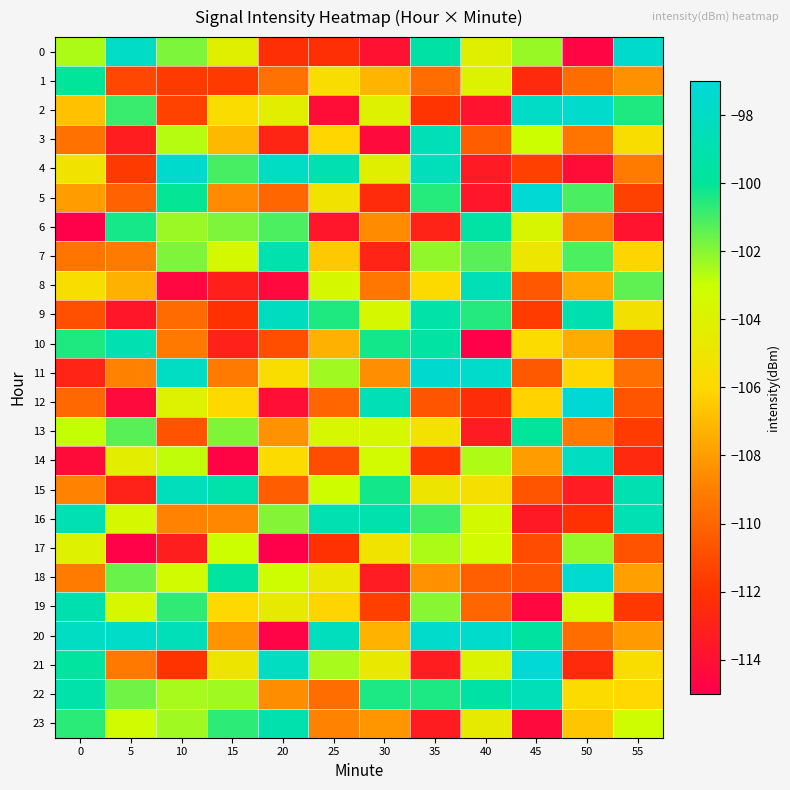

Reading left to right, list all the values displayed in this chart.

0: 0=-102.6	5=-97.9	10=-101.8	15=-104.2	20=-112.2	25=-112.2	30=-114.0	35=-99.4	40=-104.2	45=-102.3	50=-114.6	55=-97.5
1: 0=-100.0	5=-111.2	10=-111.7	15=-111.7	20=-109.5	25=-105.6	30=-107.2	35=-109.8	40=-104.0	45=-112.5	50=-109.7	55=-108.4
2: 0=-106.8	5=-100.9	10=-111.4	15=-105.7	20=-104.3	25=-114.2	30=-104.1	35=-111.9	40=-113.8	45=-97.9	50=-97.6	55=-100.4
3: 0=-109.5	5=-113.2	10=-102.7	15=-107.1	20=-112.8	25=-106.1	30=-114.4	35=-98.6	40=-110.3	45=-103.1	50=-109.4	55=-105.6
4: 0=-105.2	5=-111.7	10=-97.5	15=-101.0	20=-98.1	25=-98.9	30=-104.2	35=-98.4	40=-113.4	45=-111.5	50=-114.2	55=-109.1
5: 0=-108.0	5=-110.1	10=-100.1	15=-108.6	20=-109.9	25=-105.2	30=-112.5	35=-100.6	40=-113.7	45=-97.2	50=-101.1	55=-111.4
6: 0=-114.9	5=-100.3	10=-102.3	15=-101.9	20=-101.1	25=-113.7	30=-108.5	35=-112.9	40=-99.5	45=-103.8	50=-109.0	55=-113.9
7: 0=-109.4	5=-109.1	10=-101.9	15=-103.5	20=-99.0	25=-106.5	30=-112.8	35=-102.2	40=-101.3	45=-104.9	50=-101.1	55=-106.1
8: 0=-105.6	5=-107.3	10=-114.5	15=-113.1	20=-114.4	25=-103.5	30=-109.3	35=-105.8	40=-98.7	45=-110.5	50=-107.6	55=-101.4
9: 0=-110.9	5=-113.6	10=-109.8	15=-112.1	20=-98.3	25=-100.5	30=-103.6	35=-99.3	40=-100.5	45=-111.6	50=-98.9	55=-105.3
10: 0=-100.5	5=-98.9	10=-109.3	15=-113.0	20=-110.9	25=-107.3	30=-100.3	35=-99.5	40=-114.9	45=-105.8	50=-107.5	55=-111.0
11: 0=-112.8	5=-108.9	10=-98.0	15=-109.2	20=-105.7	25=-102.3	30=-108.5	35=-97.5	40=-97.7	45=-110.5	50=-106.0	55=-109.6
12: 0=-109.9	5=-114.3	10=-104.0	15=-106.0	20=-114.1	25=-110.0	30=-98.7	35=-110.7	40=-112.4	45=-106.2	50=-97.3	55=-110.6
13: 0=-102.9	5=-101.3	10=-110.7	15=-101.9	20=-108.4	25=-103.6	30=-103.6	35=-105.4	40=-113.4	45=-100.0	50=-109.2	55=-111.6
14: 0=-114.3	5=-104.4	10=-102.8	15=-114.7	20=-105.8	25=-110.9	30=-103.4	35=-111.9	40=-102.6	45=-108.0	50=-98.1	55=-112.5
15: 0=-108.9	5=-113.0	10=-98.4	15=-99.2	20=-110.4	25=-103.1	30=-100.3	35=-105.0	40=-105.5	45=-110.6	50=-113.3	55=-98.9
16: 0=-98.8	5=-103.6	10=-108.9	15=-108.7	20=-101.9	25=-98.9	30=-99.0	35=-101.0	40=-103.4	45=-113.5	50=-112.1	55=-98.8
17: 0=-104.1	5=-114.8	10=-113.2	15=-103.1	20=-114.9	25=-112.1	30=-105.1	35=-102.5	40=-103.3	45=-111.0	50=-102.2	55=-110.7
18: 0=-109.1	5=-101.6	10=-103.3	15=-99.7	20=-103.2	25=-104.8	30=-113.3	35=-108.4	40=-110.2	45=-110.6	50=-97.5	55=-107.9
19: 0=-98.9	5=-103.6	10=-100.7	15=-106.0	20=-104.6	25=-106.1	30=-111.5	35=-102.0	40=-109.9	45=-114.6	50=-103.4	55=-111.8
20: 0=-98.1	5=-97.8	10=-98.5	15=-108.3	20=-114.7	25=-98.3	30=-107.3	35=-97.6	40=-97.7	45=-99.6	50=-109.7	55=-108.1
21: 0=-99.7	5=-109.3	10=-111.9	15=-105.0	20=-98.1	25=-102.5	30=-104.7	35=-113.3	40=-103.9	45=-97.2	50=-112.5	55=-105.7
22: 0=-99.2	5=-101.7	10=-102.5	15=-102.4	20=-108.5	25=-109.7	30=-100.4	35=-100.4	40=-99.4	45=-98.6	50=-105.8	55=-106.0
23: 0=-100.6	5=-103.3	10=-102.4	15=-100.7	20=-99.0	25=-108.9	30=-108.2	35=-113.3	40=-104.6	45=-114.4	50=-106.6	55=-103.1